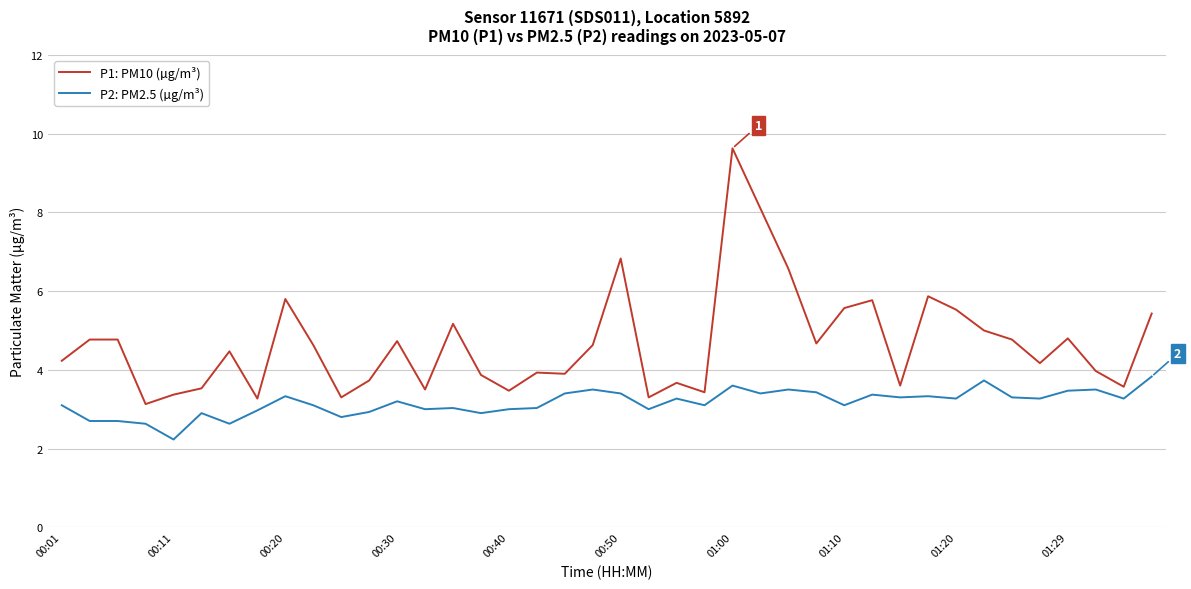

List the series in order of their overall mean, highest first.

P1: PM10 (µg/m³), P2: PM2.5 (µg/m³)